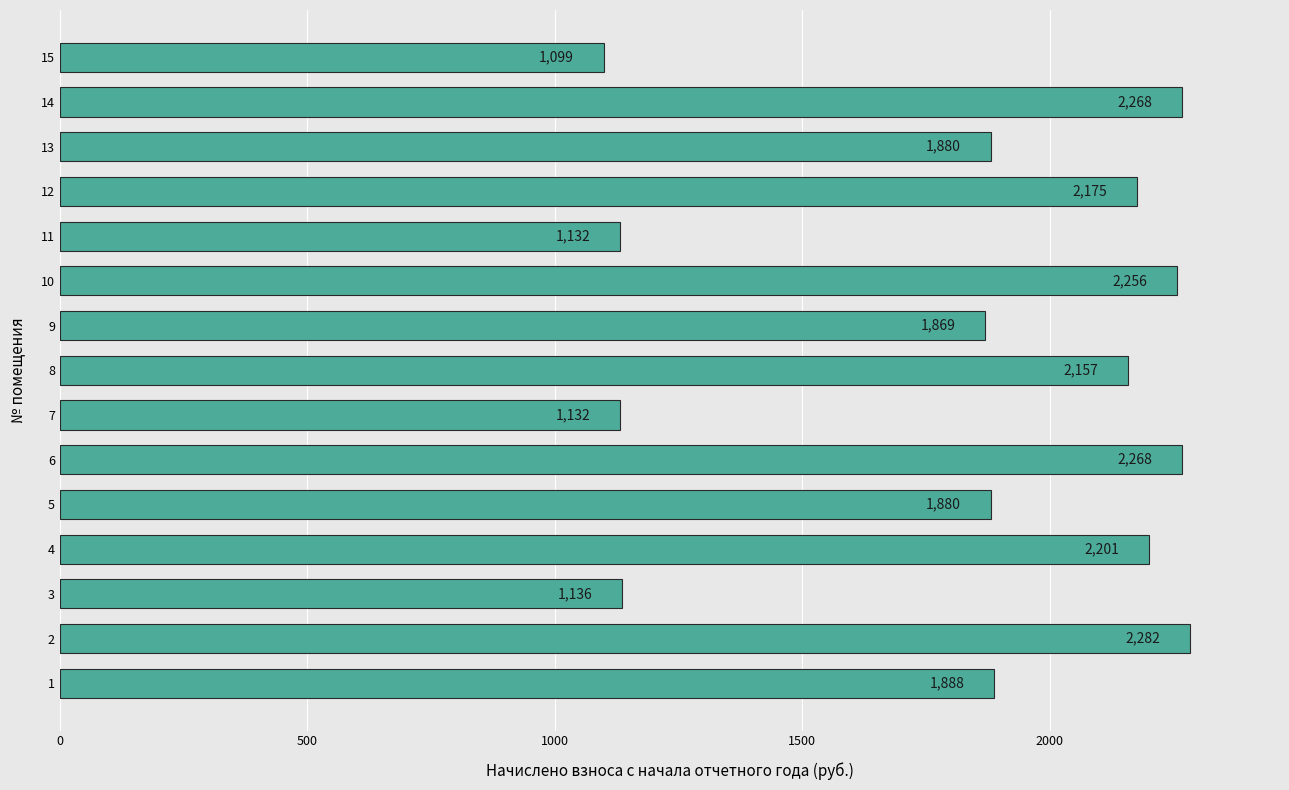

What is the sum of all values?

27623.0